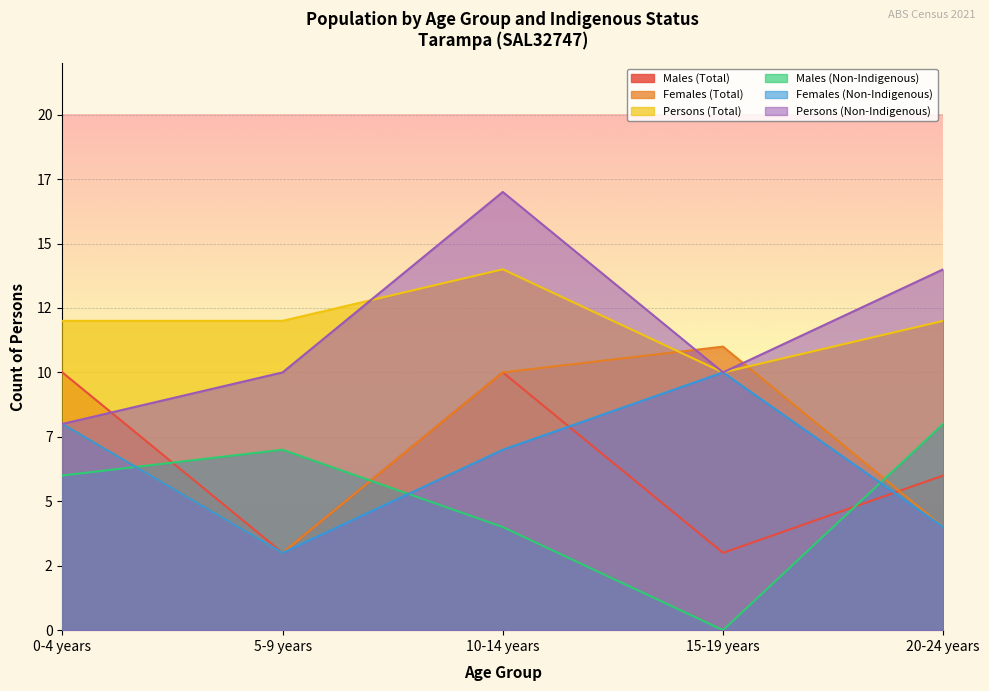

What is the sum of all Females (Non-Indigenous) values?

32